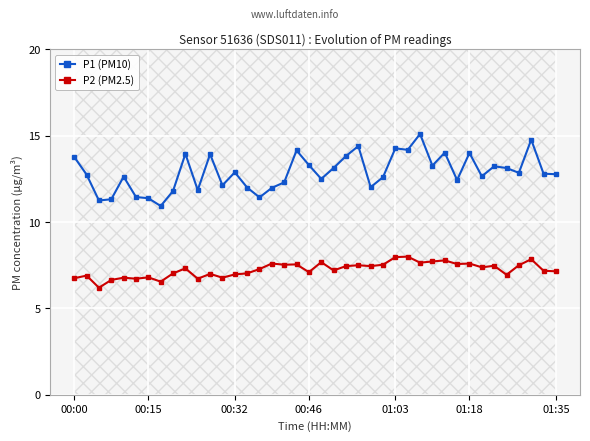

What is the maximum value for P2 (PM2.5)?

8.0